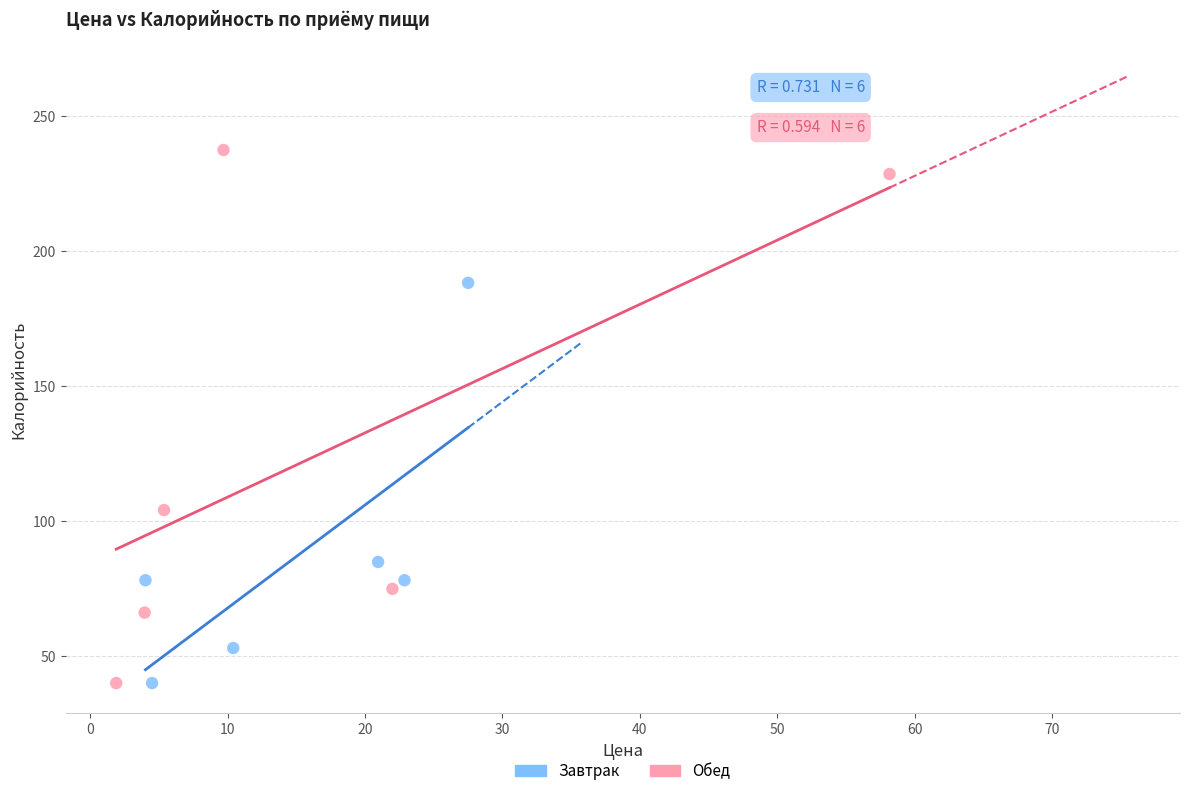

Which series has the largest Y range (max minus min)?

Обед